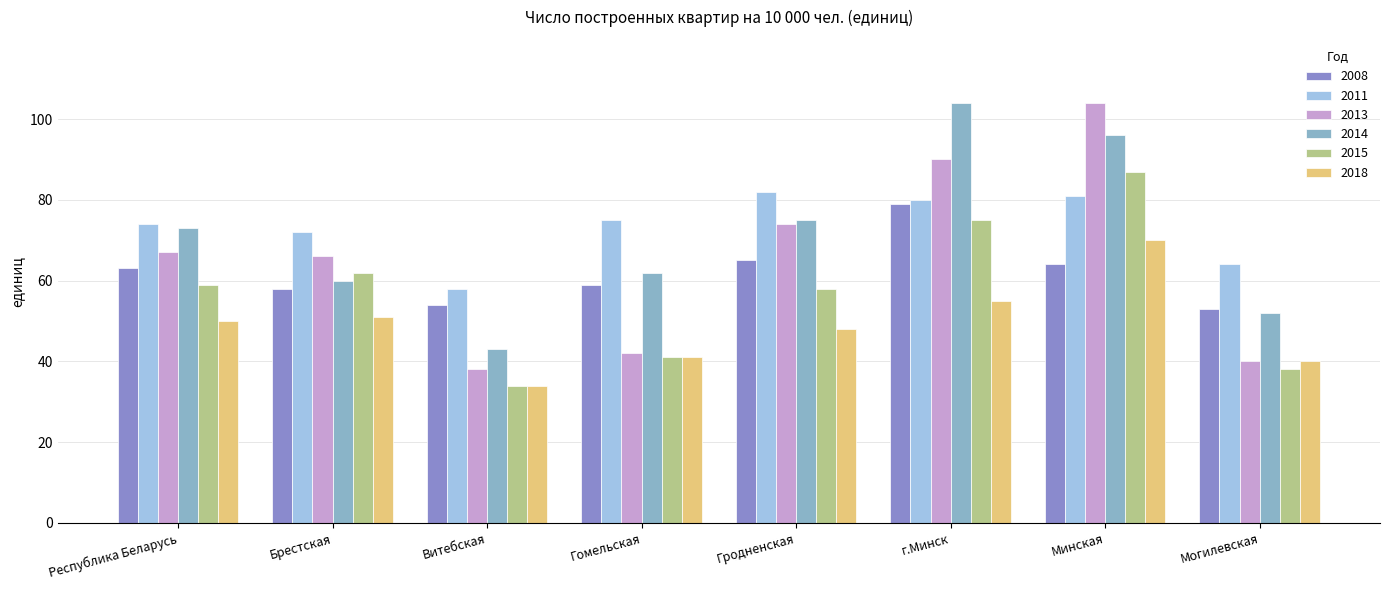

Rank the categories by 2008 value from lowest to highest.

Могилевская, Витебская, Брестская, Гомельская, Республика Беларусь, Минская, Гродненская, г.Минск